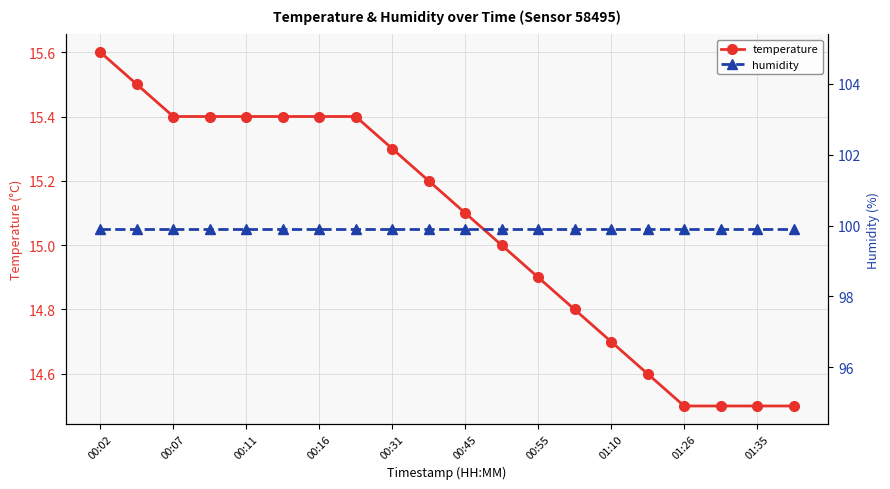

True or false: humidity has more than 2 interior local peaks.

False